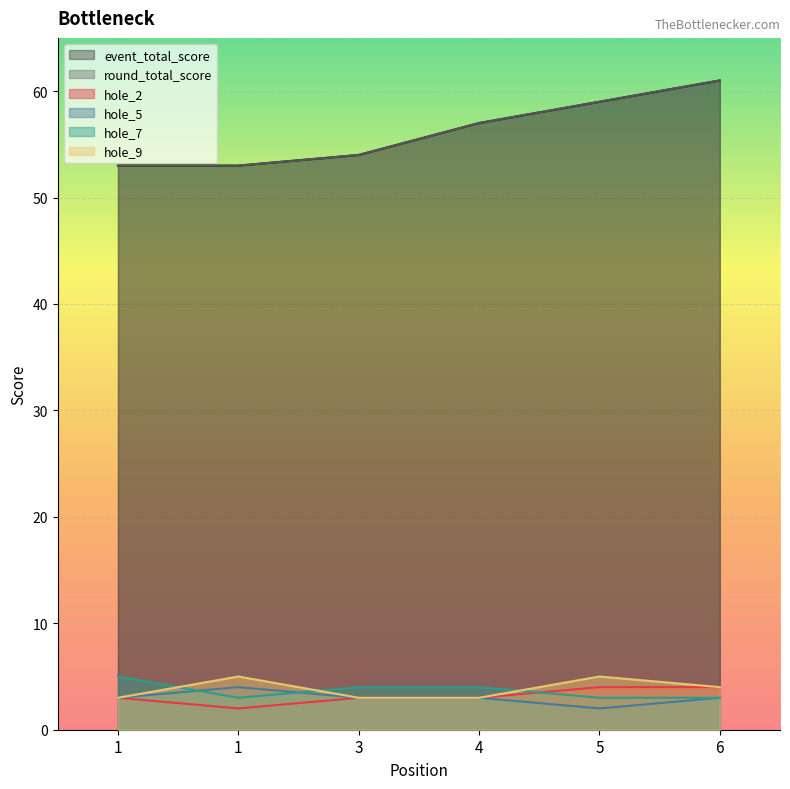

At which label does round_total_score first exceed 57?

5